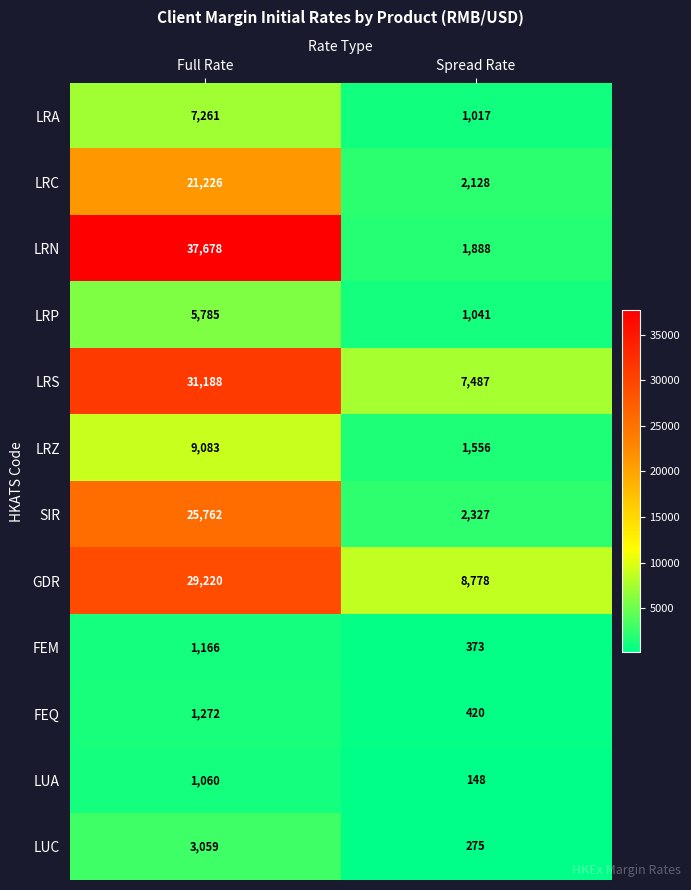

Where is FEM nearest to the value 769?

Spread Rate